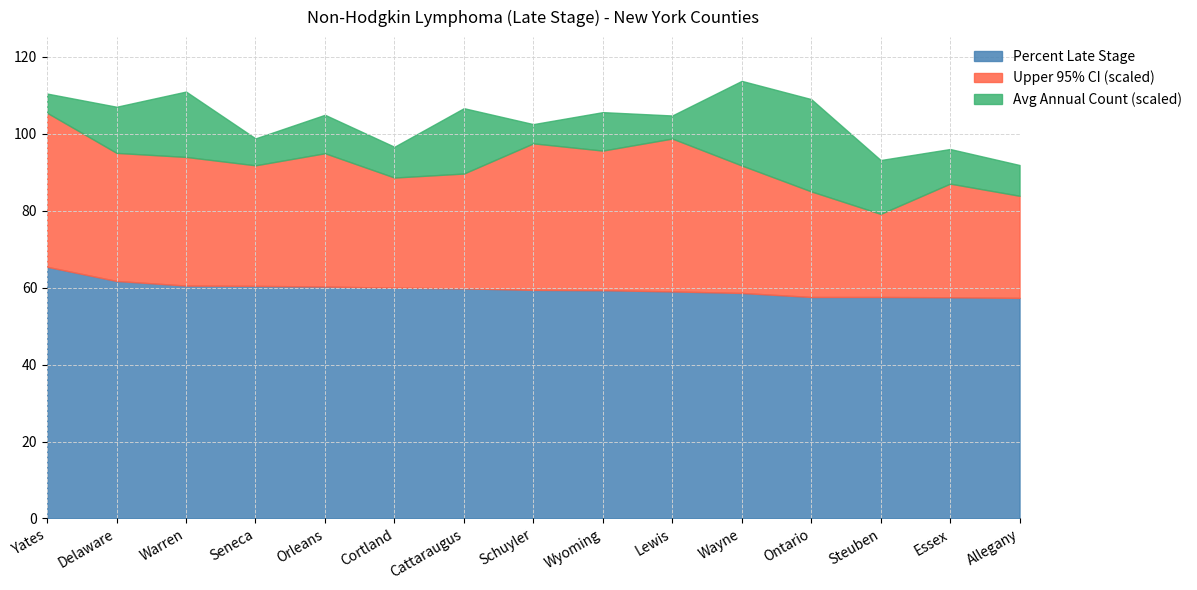

List the series in order of their overall mean, lowest first.

Avg Annual Count, Upper 95% CI, Percent Late Stage